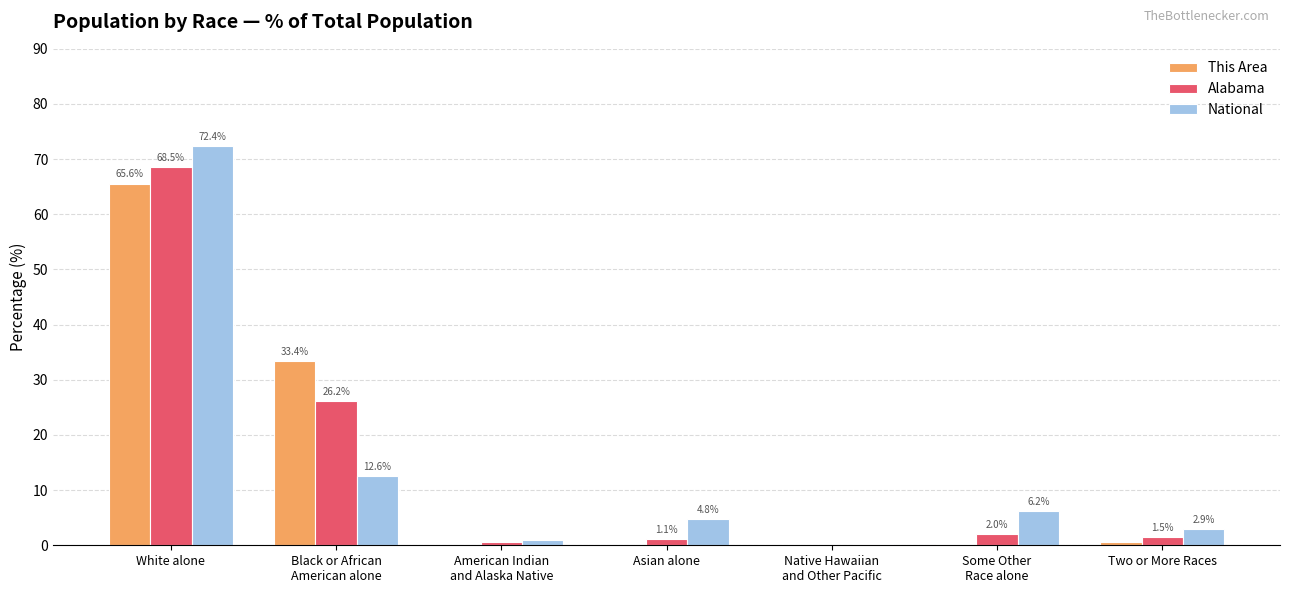

The This Area series shows -38.3 at Asian alone. True or false?

False